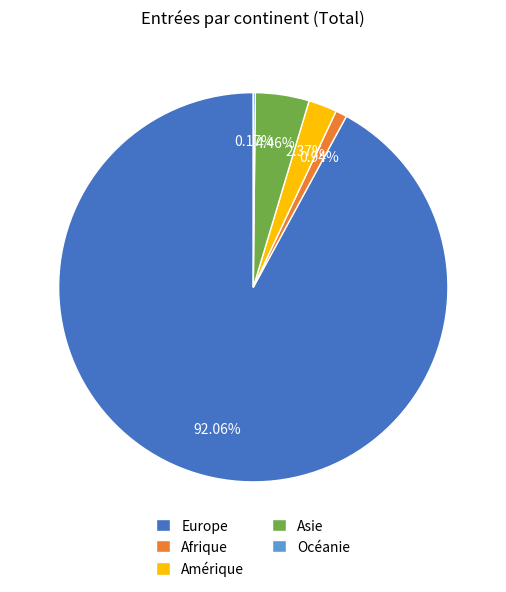

Is there any slice that represents more than half of the pie?

Yes